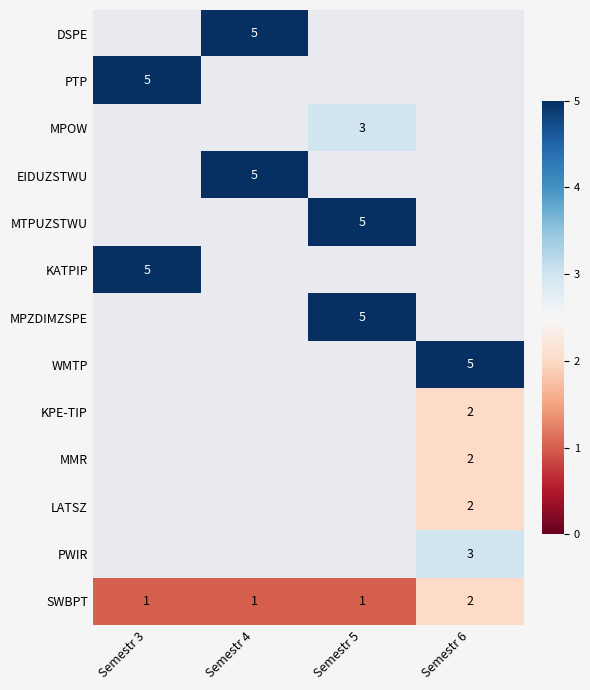

The MMR series shows 1 at Semestr 6. True or false?

False